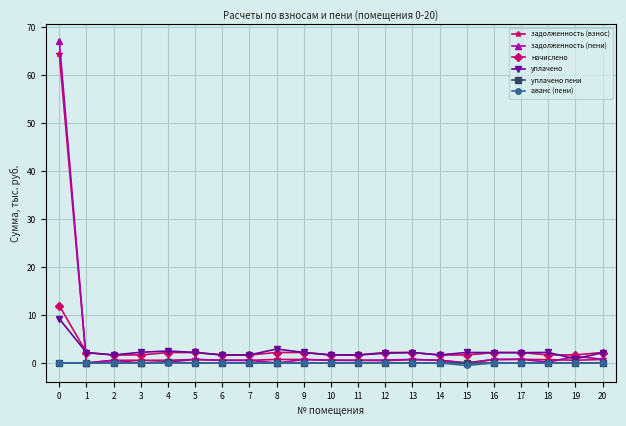

What are all the series names shown in the legend?

задолженность (взнос), задолженность (пени), начислено, уплачено, уплачено пени, аванс (пени)